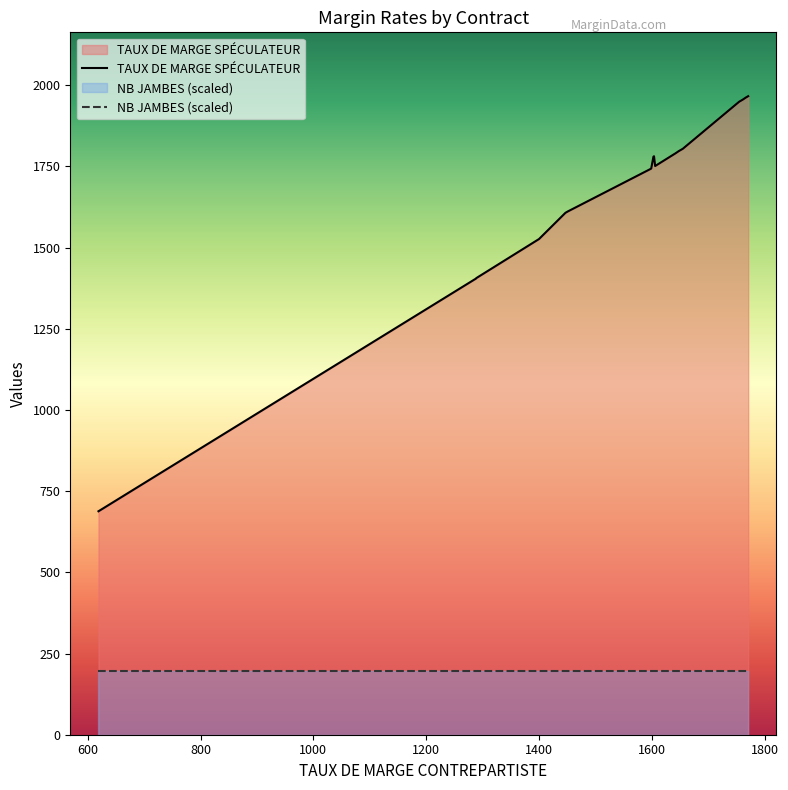

What is the sum of the NB JAMBES values at 2 and 27?

2